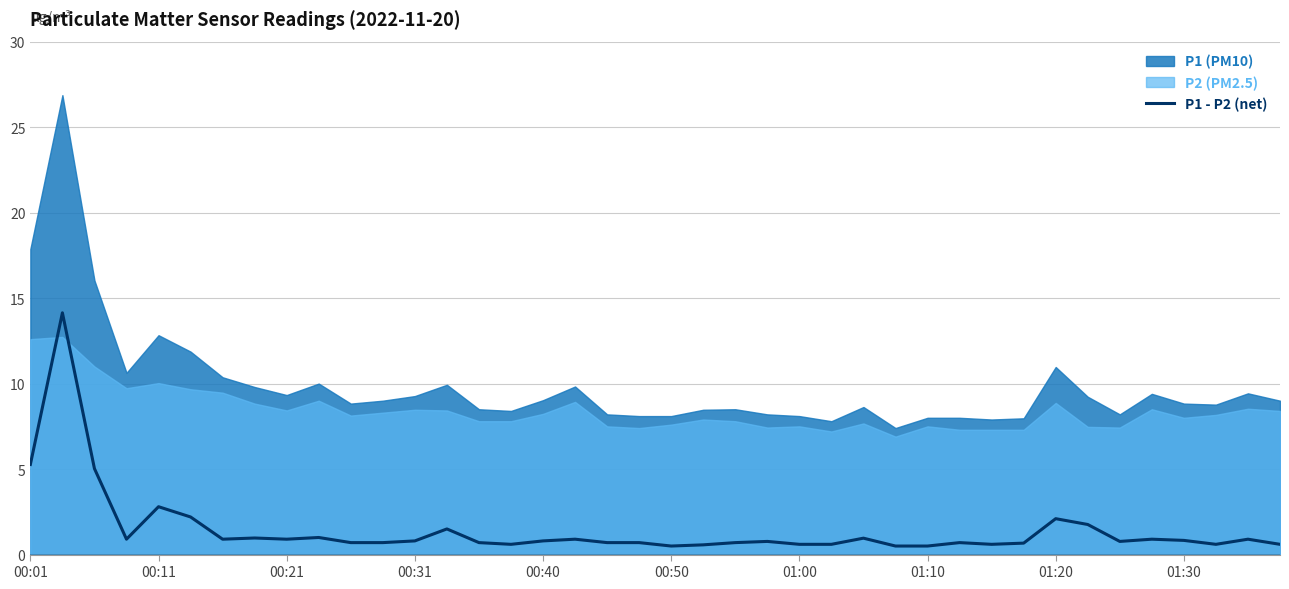

What is the highest value of the P1 - P2 (net) series?

14.1